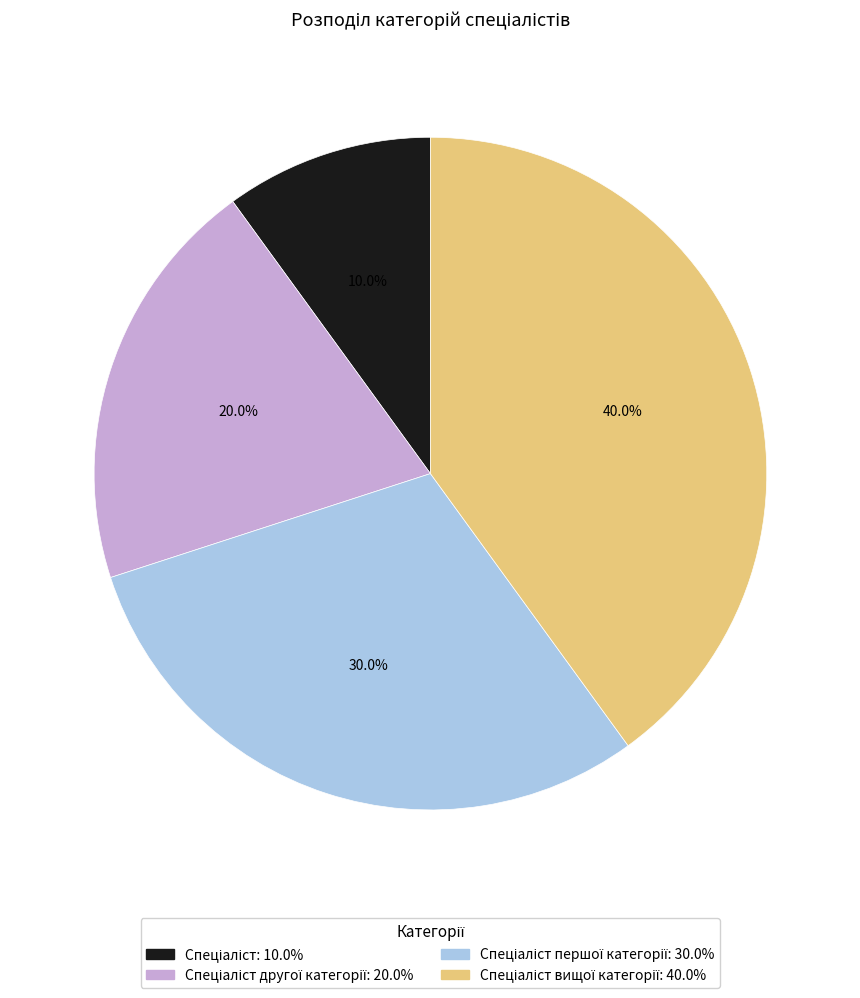

Does any single category account for the majority?

No